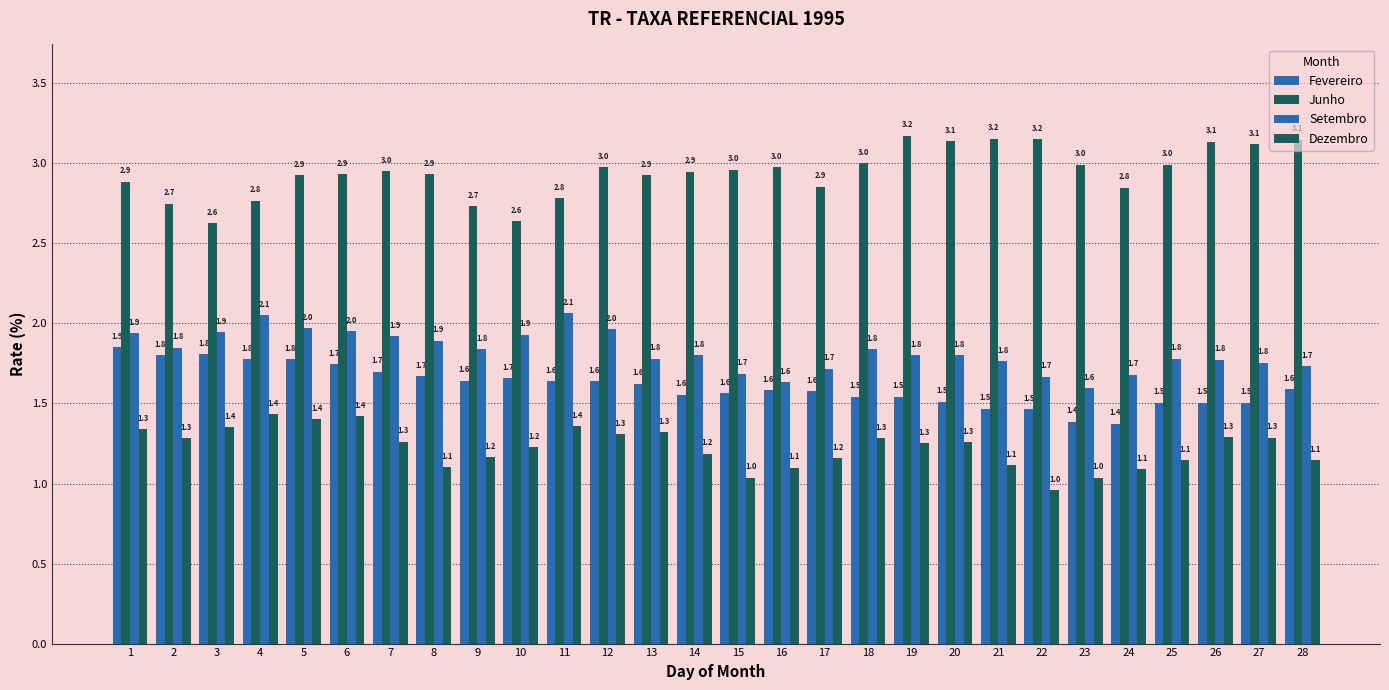

At which label is Dezembro closest to 1?

23